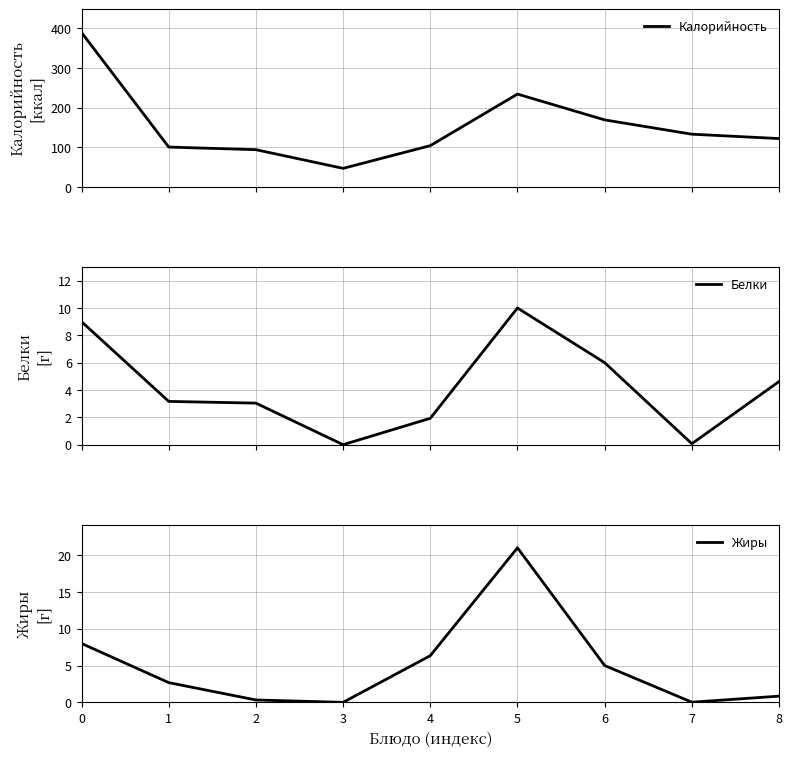

Reading right to left, extract all data points from this chart.

Калорийность: 122.0	133.0	169.0	234.0	104.2	47.0	94.0	100.6	389.0
Белки: 4.6	0.1	6.0	10.0	1.9	0.0	3.0	3.2	9.0
Жиры: 0.8	0.0	5.0	21.0	6.3	0.0	0.3	2.7	8.0